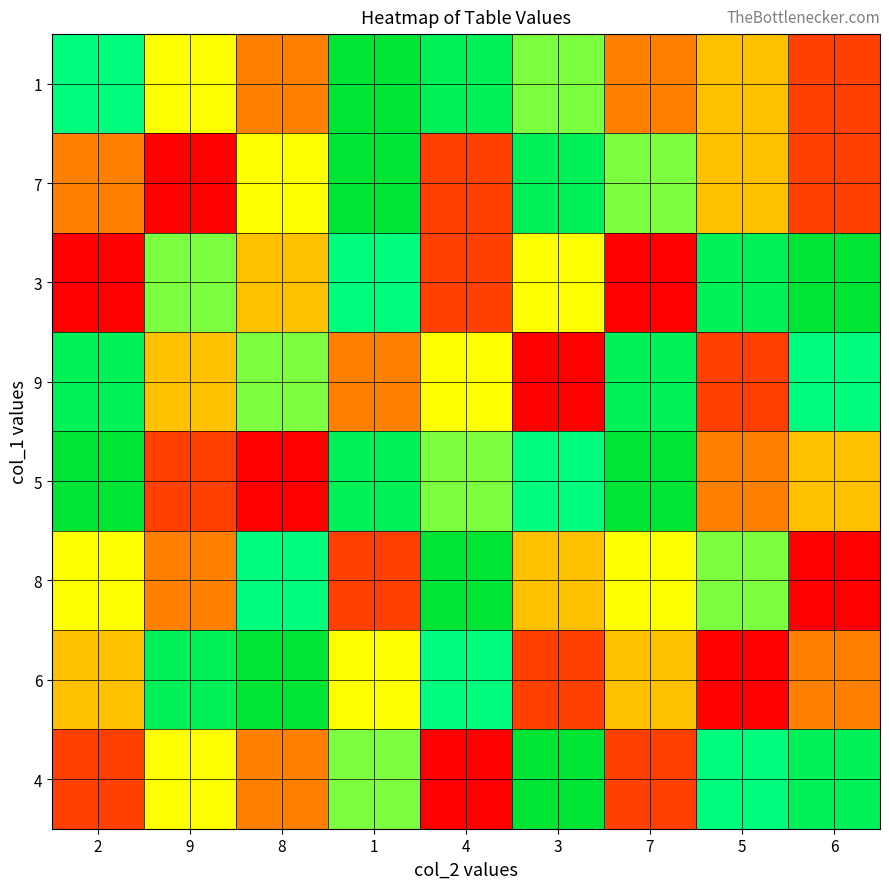

Rank the series at 3 from highest to lowest value.

4, 7, 5, 1, 3, 8, 6, 9